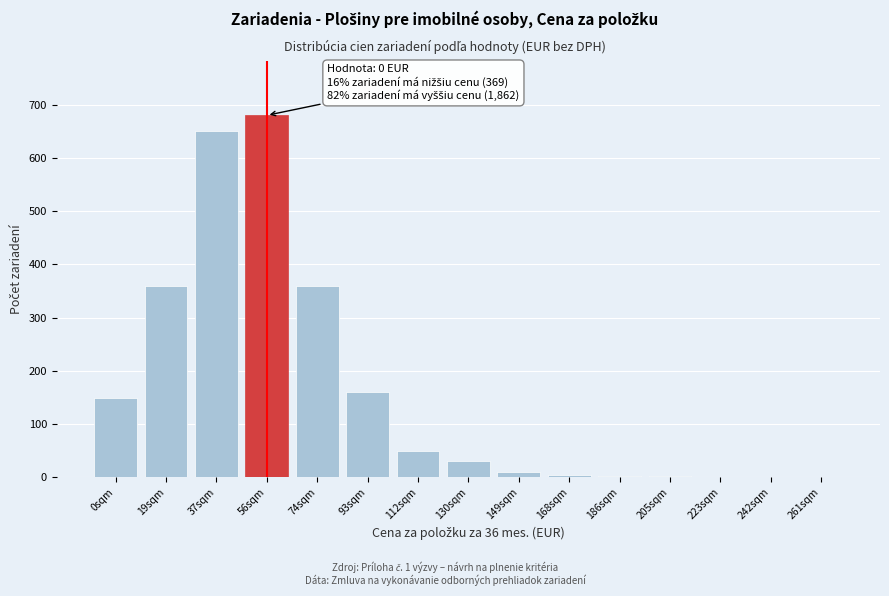

Between 0sqm and 56sqm, which is larger?

56sqm